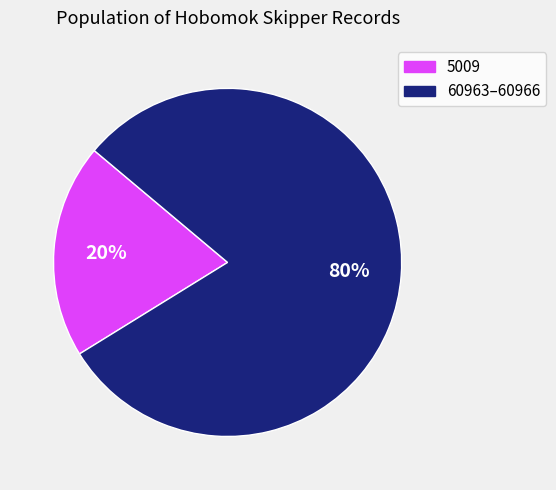

Is there any slice that represents more than half of the pie?

Yes